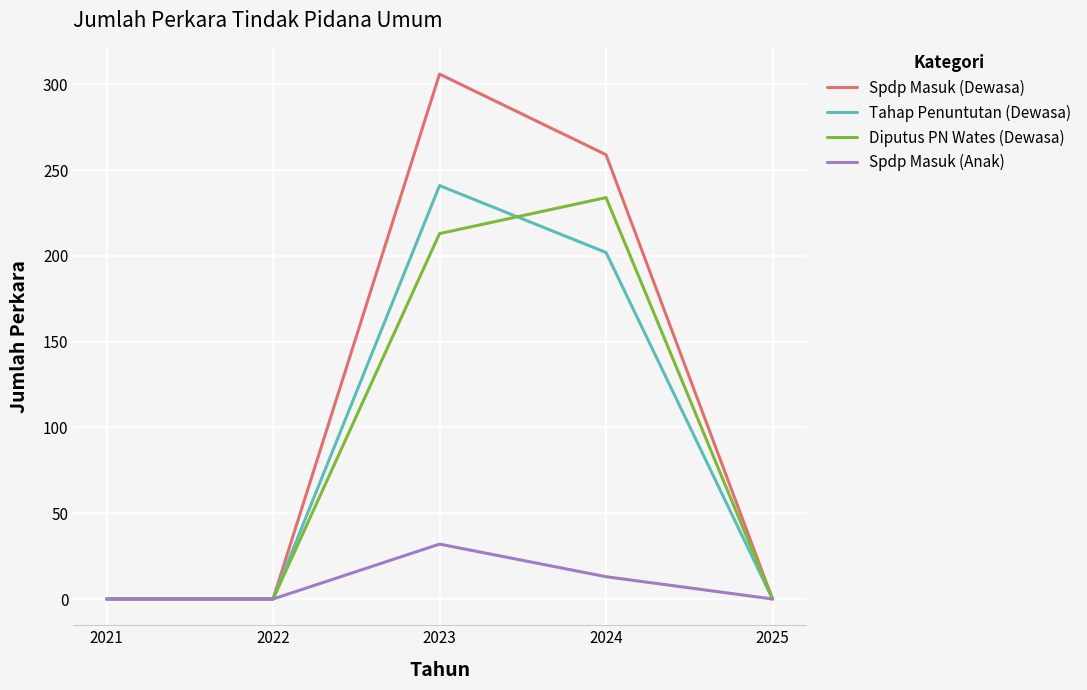

True or false: Tahap Penuntutan (Dewasa) has a value of 418 at 2023.

False